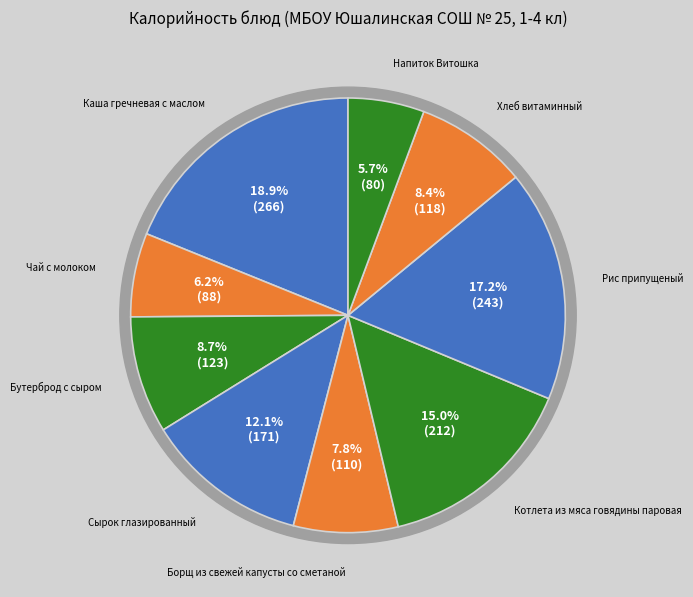

How many segments does this pie chart have?

9